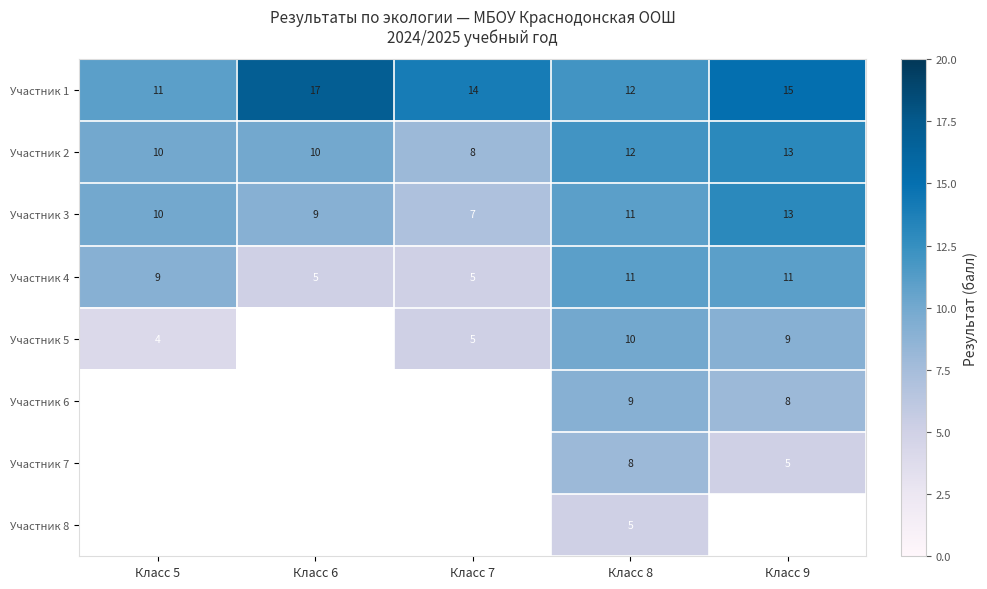

At which label does Участник 1 reach its minimum?

Класс 5